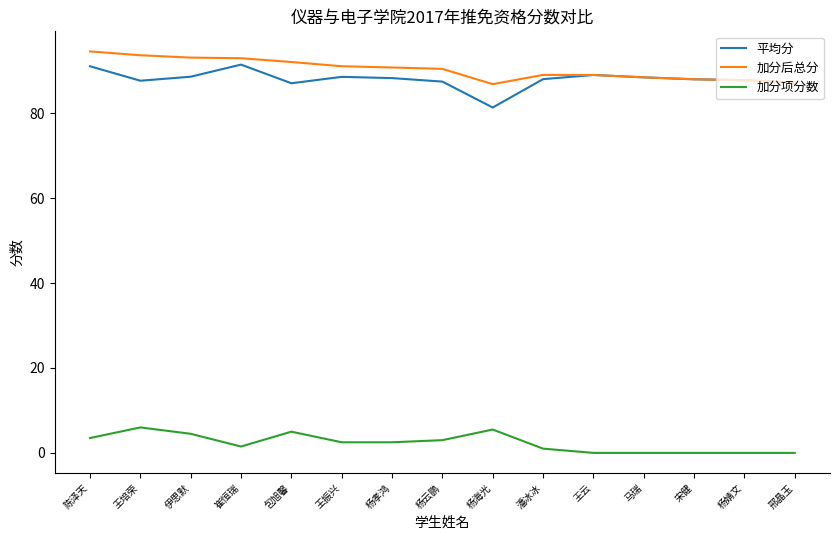

What is the difference between the 加分后总分 values at 杨云鹏 and 杨孝鸿?

0.3